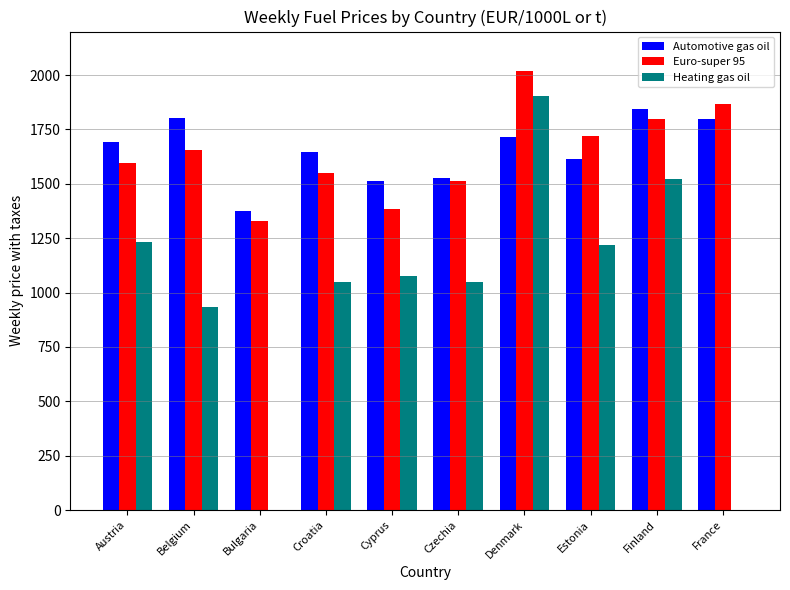

What is the sum of all Automotive gas oil values?

16521.7